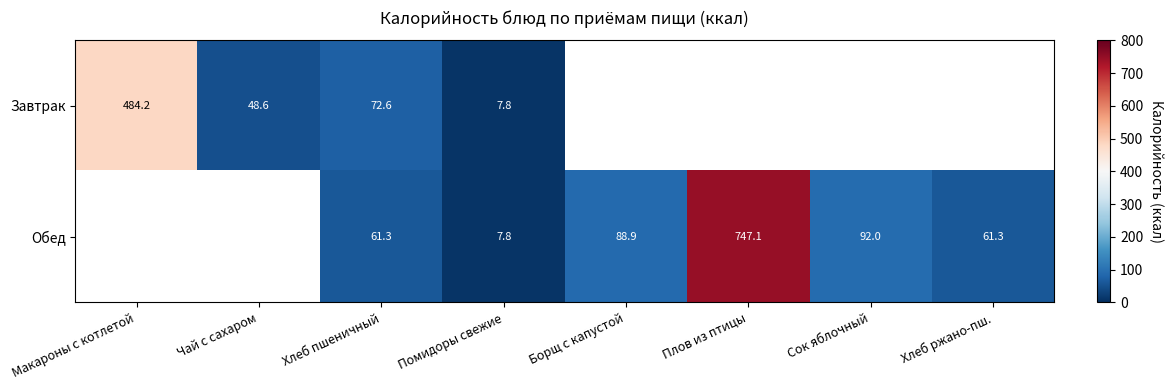

List the labels in order of Завтрак value, smallest first.

Помидоры свежие, Чай с сахаром, Хлеб пшеничный, Макароны с котлетой, Борщ с капустой, Плов из птицы, Сок яблочный, Хлеб ржано-пш.